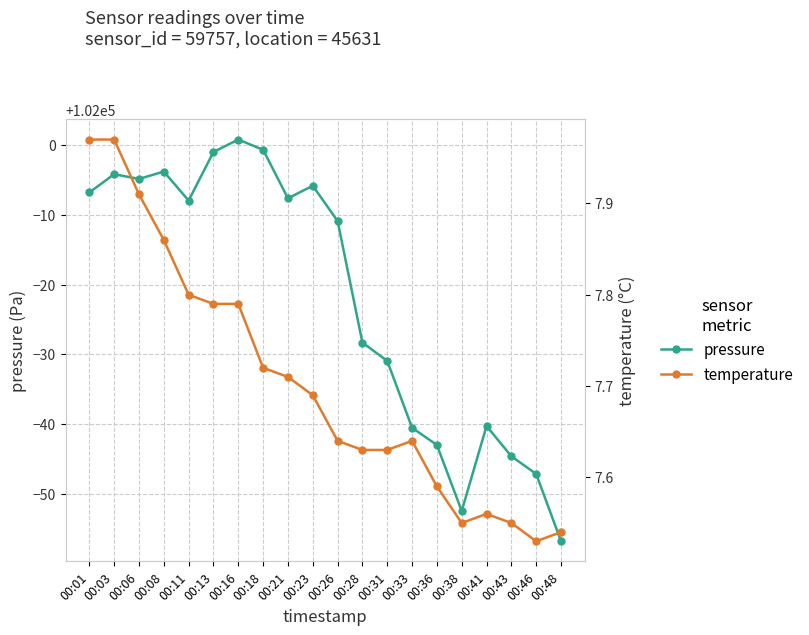

What is the average value of the pressure series?

101978.2